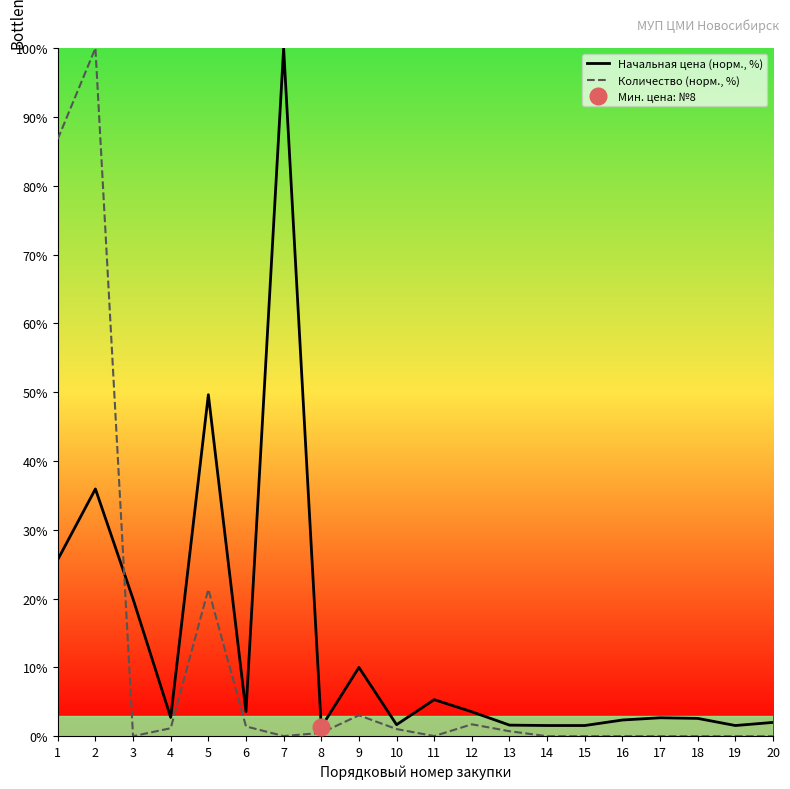

What is the spread (max minus min) of values at 4?

1.6